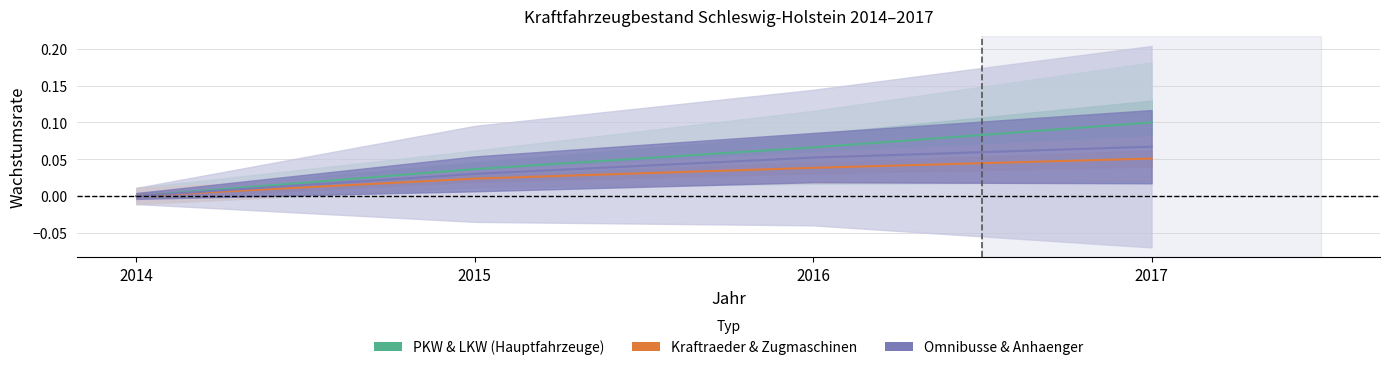

Which has a higher value, 2015 or 2014?

2015